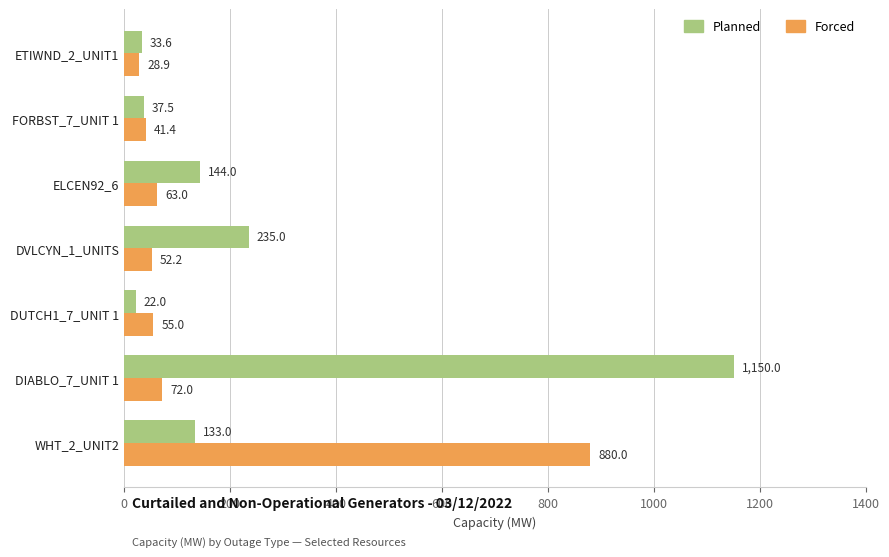

Between WHT_2_UNIT2 and DVLCYN_1_UNITS, which series saw the biggest shift?

Forced